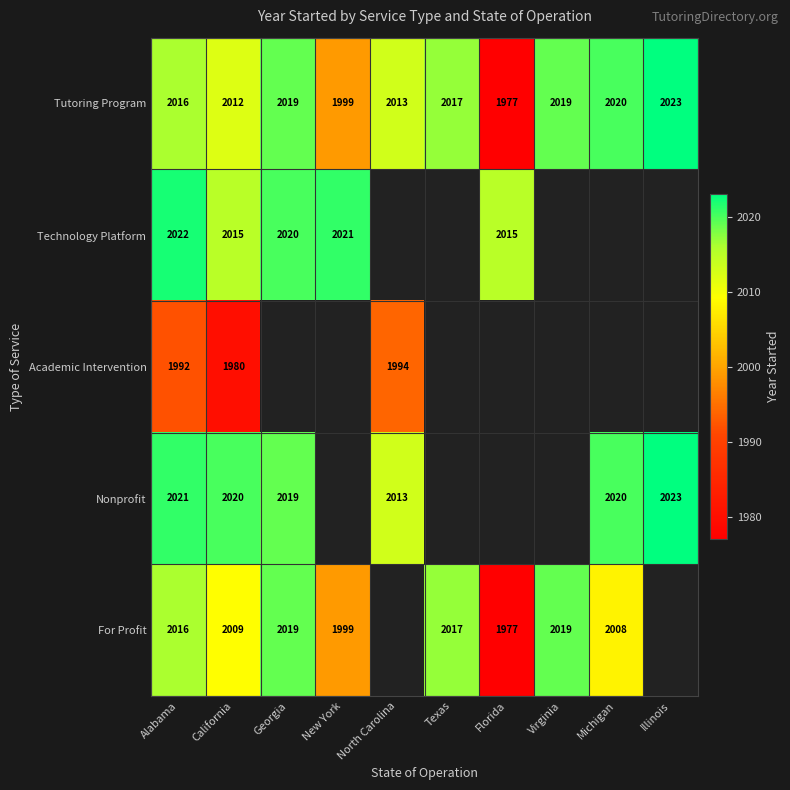

The value of For Profit at California is 3290.4. True or false?

False